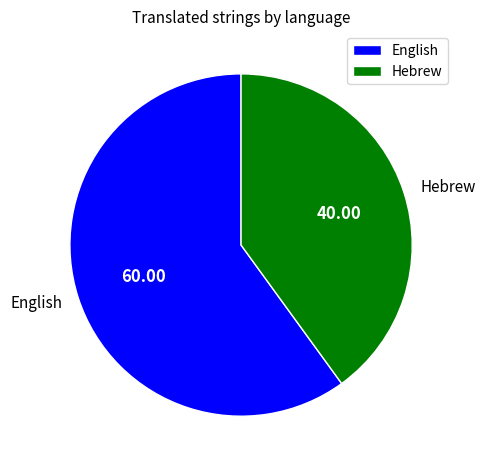

Is it true that Hebrew is 34% of the pie?

False